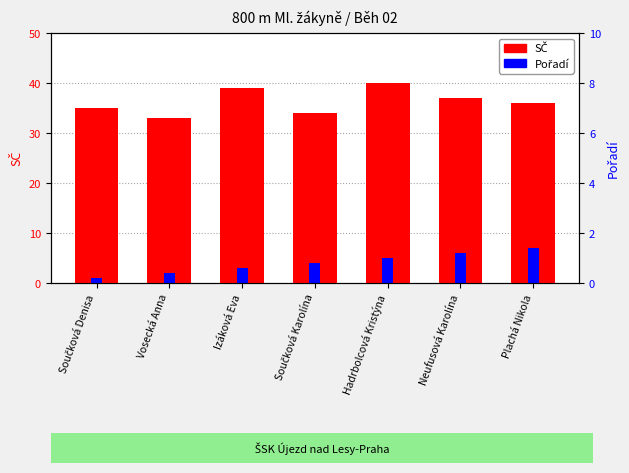

True or false: Pořadí has a value of 4 at Izáková Eva.

False